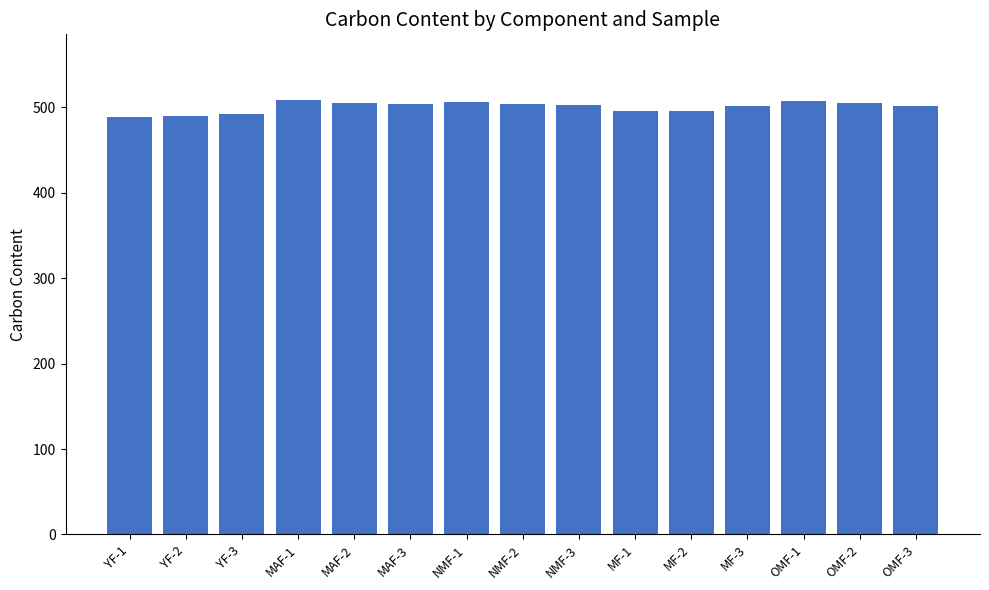

What is the value of the 4th bar from the left?

509.0